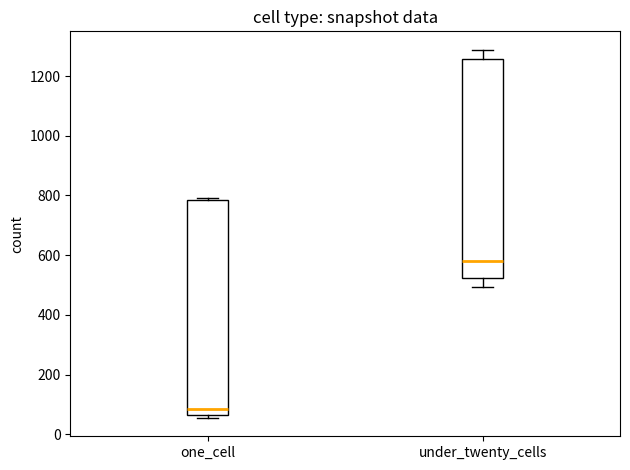

Reading left to right, transcribe this box plot: for each box, give where its median line is, the range the box spans, and where its two whiskers end, as read against the y-axis. The values are not printed on the chart, so give them approximately, as read against the axis.

one_cell: median 80, box 60 to 780, whiskers 60 (just below the box's lower edge) to 800
under_twenty_cells: median 580, box 520 to 1260, whiskers 500 to 1280